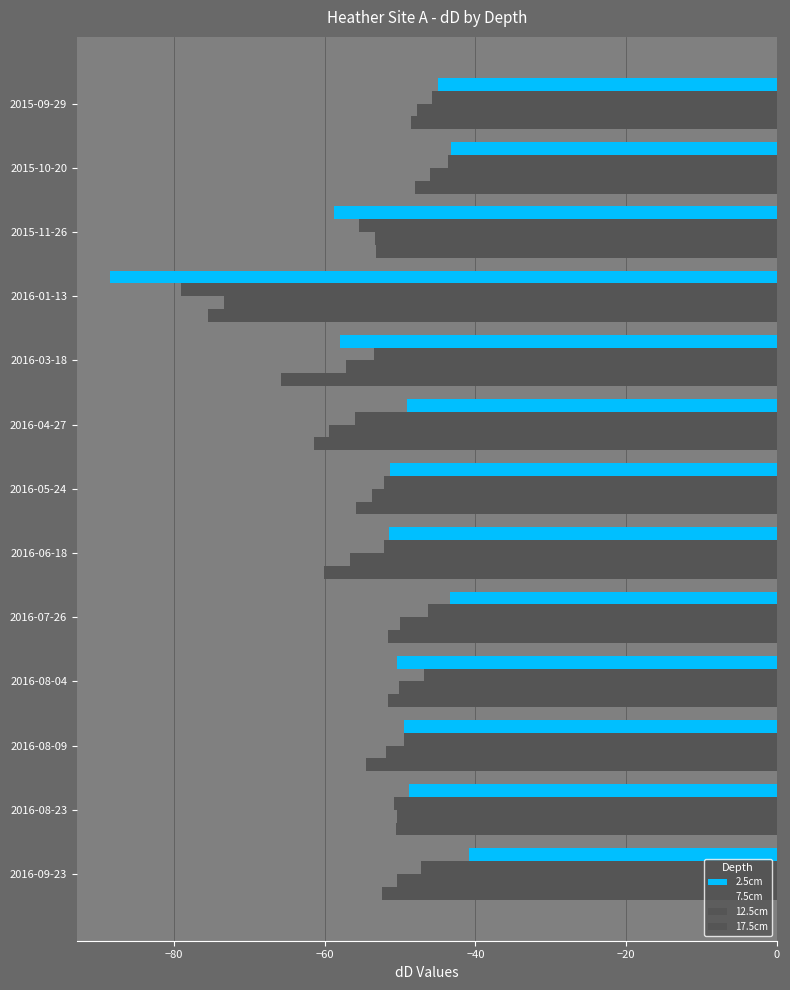

How many values in the 17.5cm series are below -53?

7